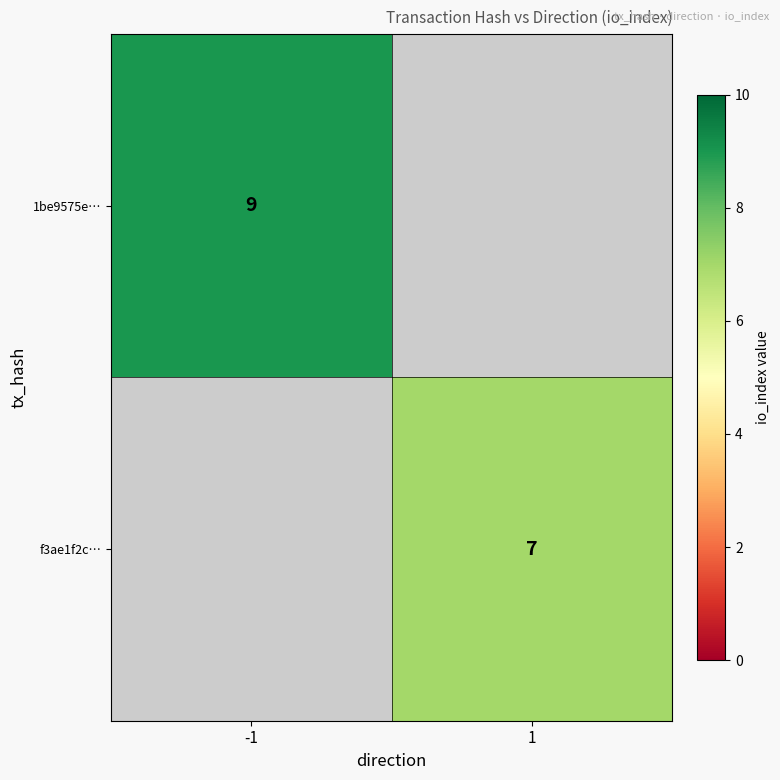

True or false: f3ae1f2c… has a value of 11 at 1.

False